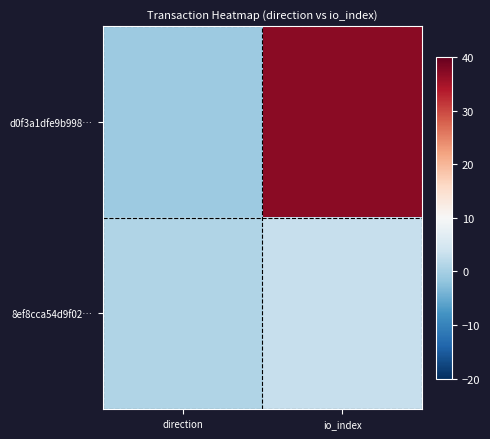

Reading right to left, what are all the values shown in this chart?

d0f3a1dfe9b998…: io_index=37	direction=-1
8ef8cca54d9f02…: io_index=3	direction=1